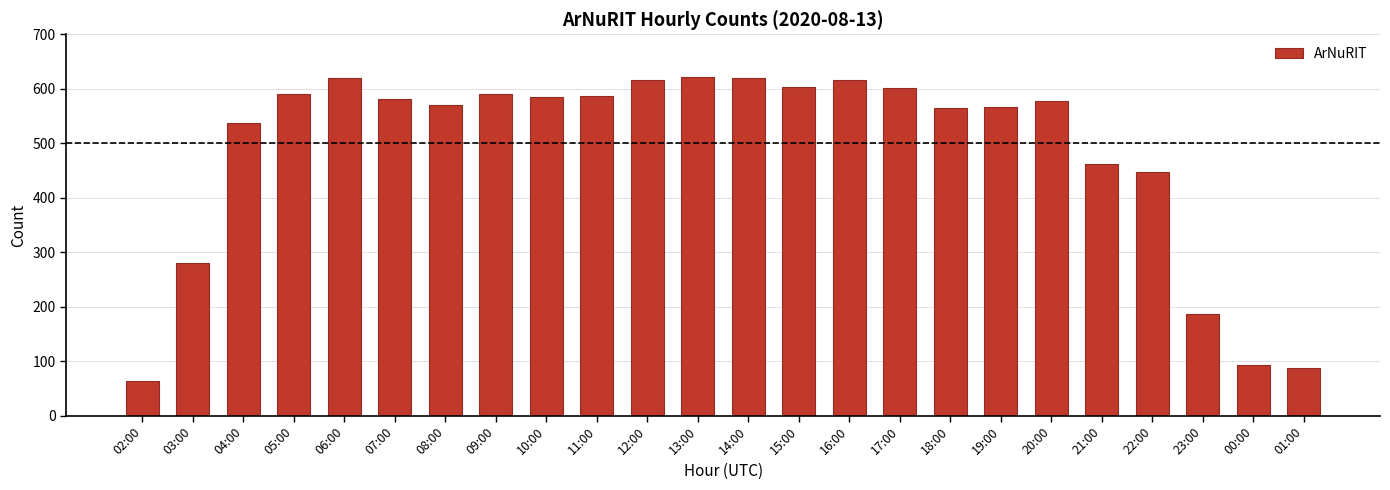

How many categories are shown in the chart?

24